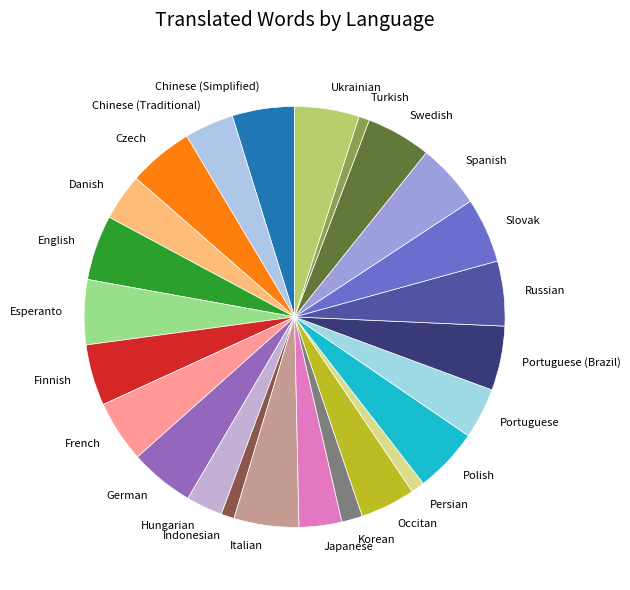

Does any single category account for the majority?

No